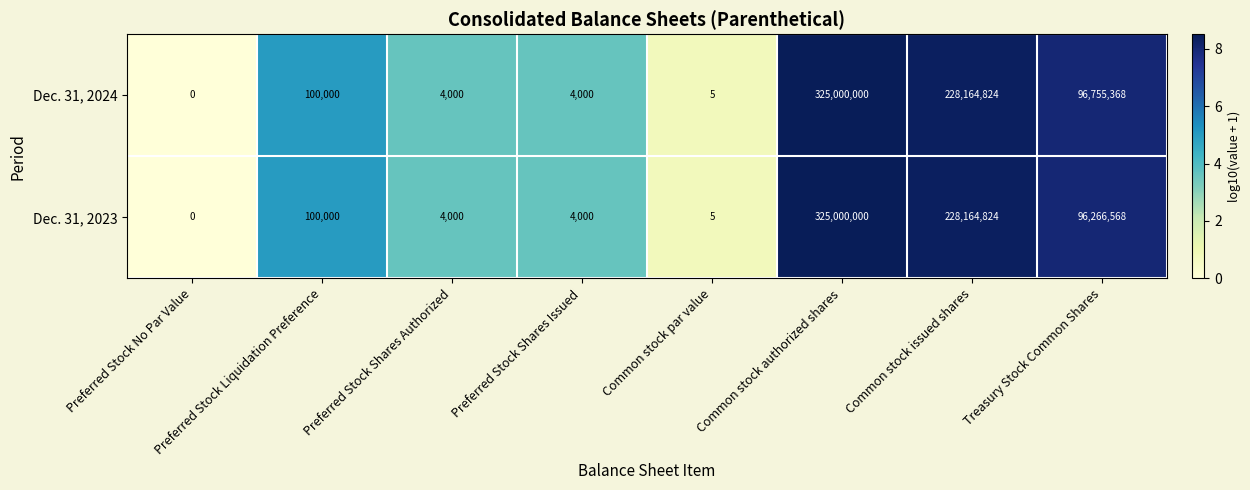

How many positive values does the Dec. 31, 2024 series have?

7